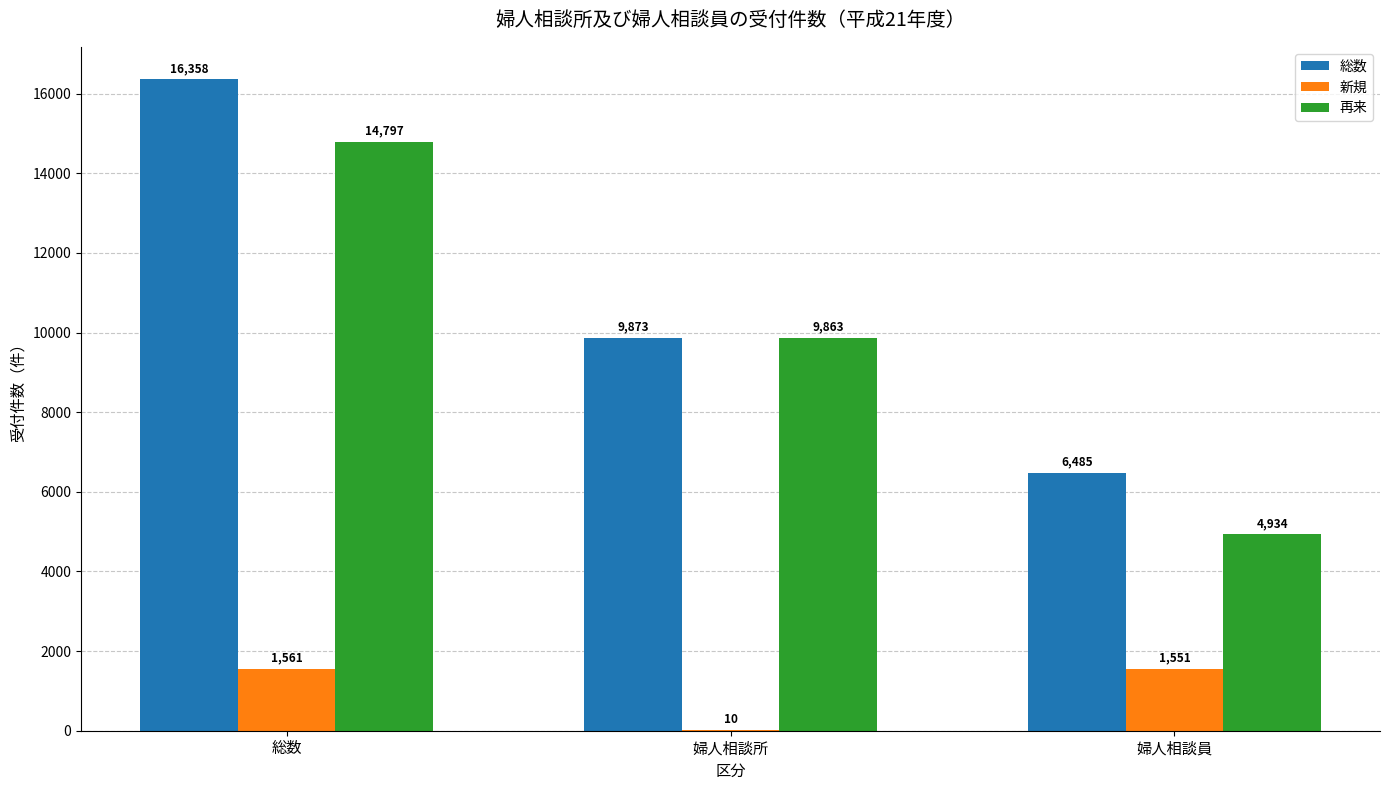

What is the average value of the 新規 series?

1041